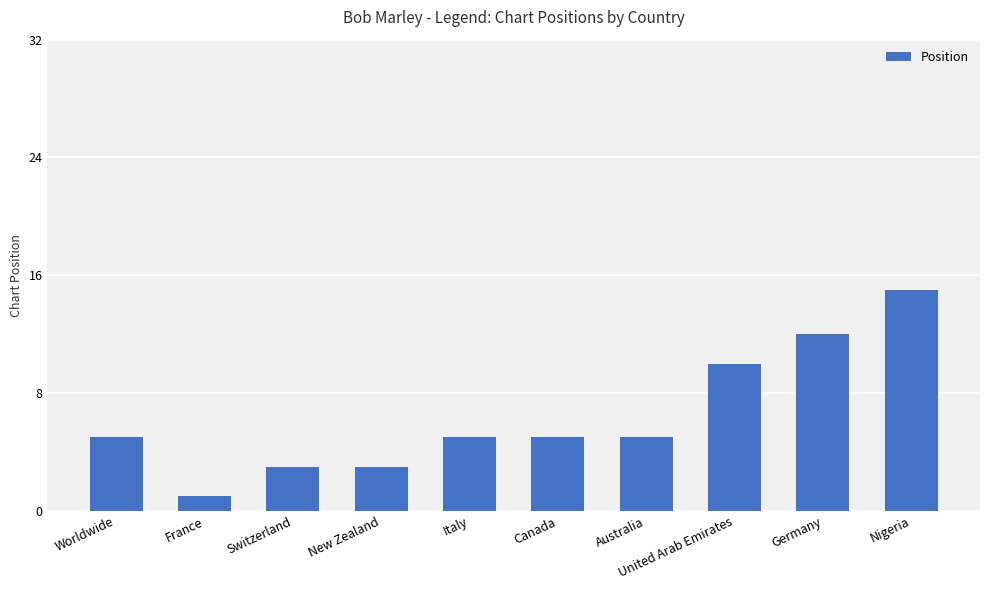

What is the greatest value displayed?

15